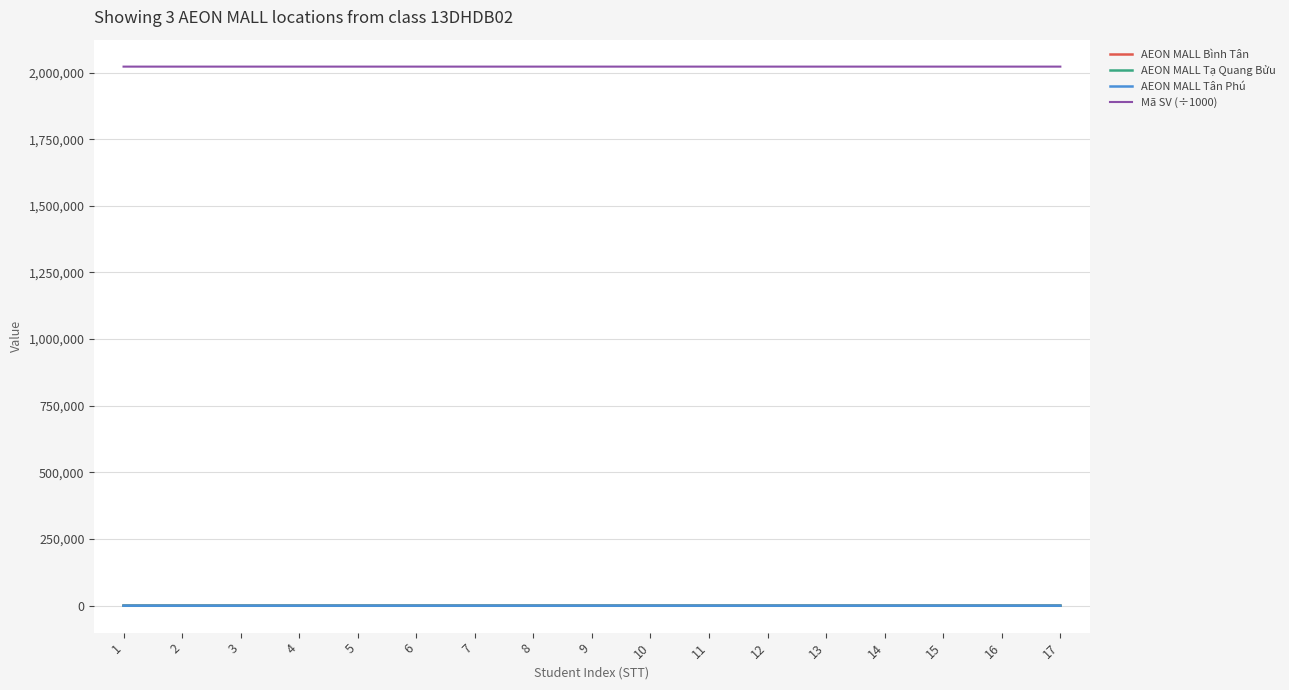

True or false: Mã SV (÷1000) and AEON MALL Bình Tân intersect in this chart.

False